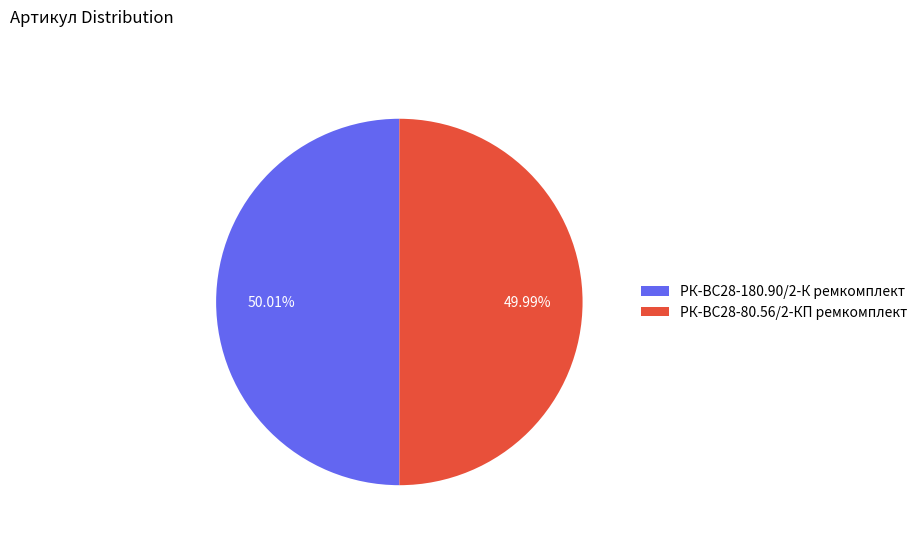

How many segments does this pie chart have?

2